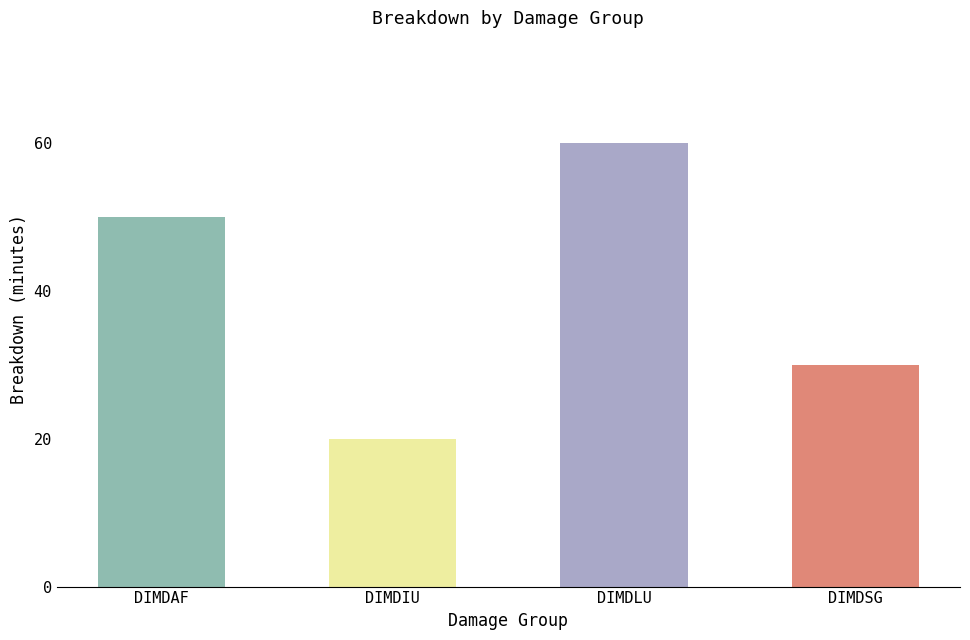

How many values are below 50?

2